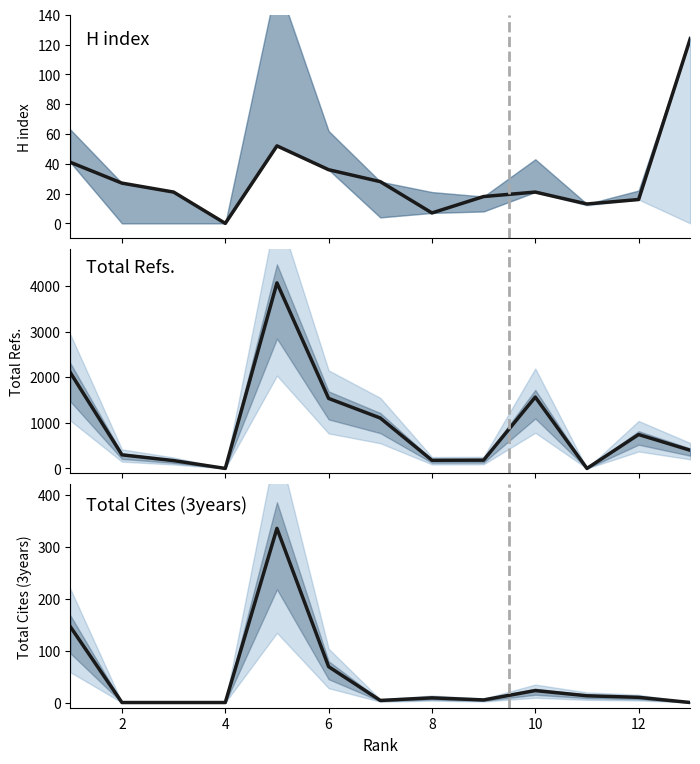

Which has a higher value, 2 or 10?

2